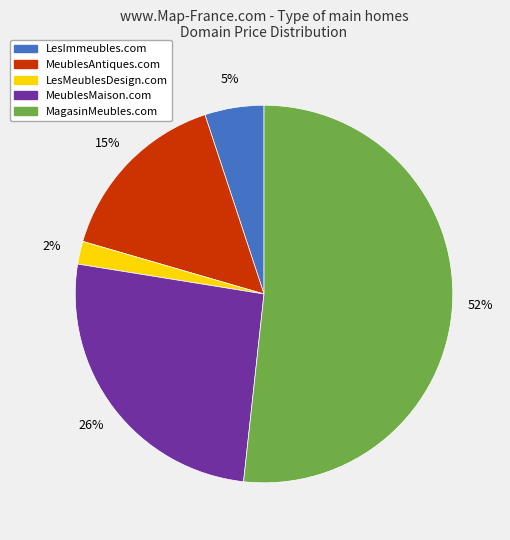

What percentage is the MeublesMaison.com slice, to the nearest percent?

26%